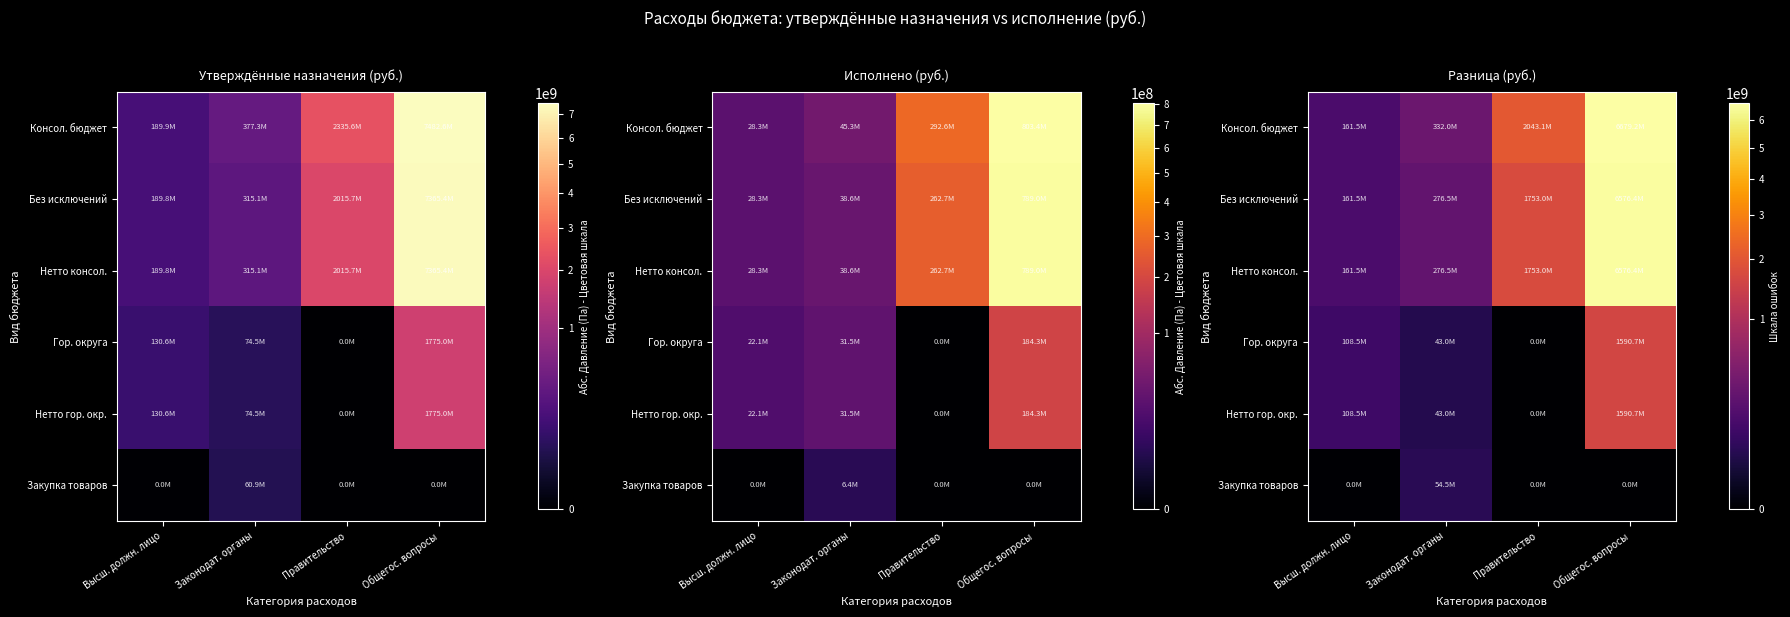

Between Высш. должн. лицо and Законодат. органы, which series saw the biggest shift?

Консол. бюджет